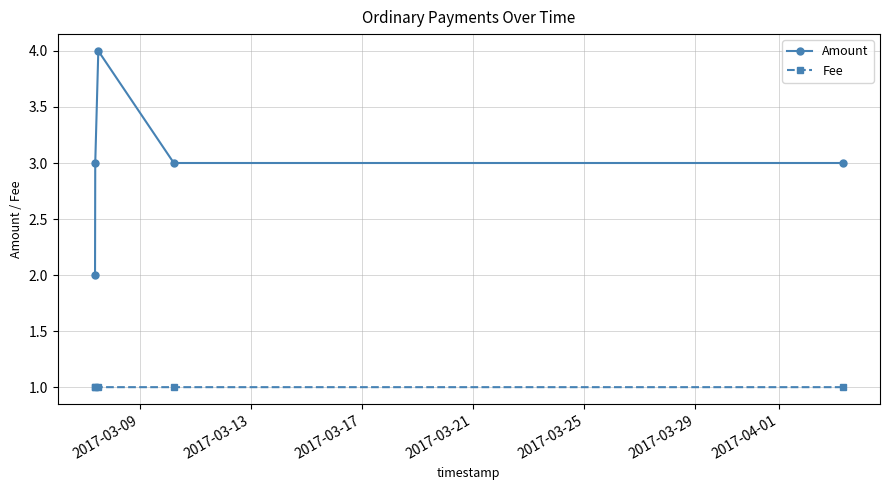

Which series has the largest range (max minus min)?

Amount